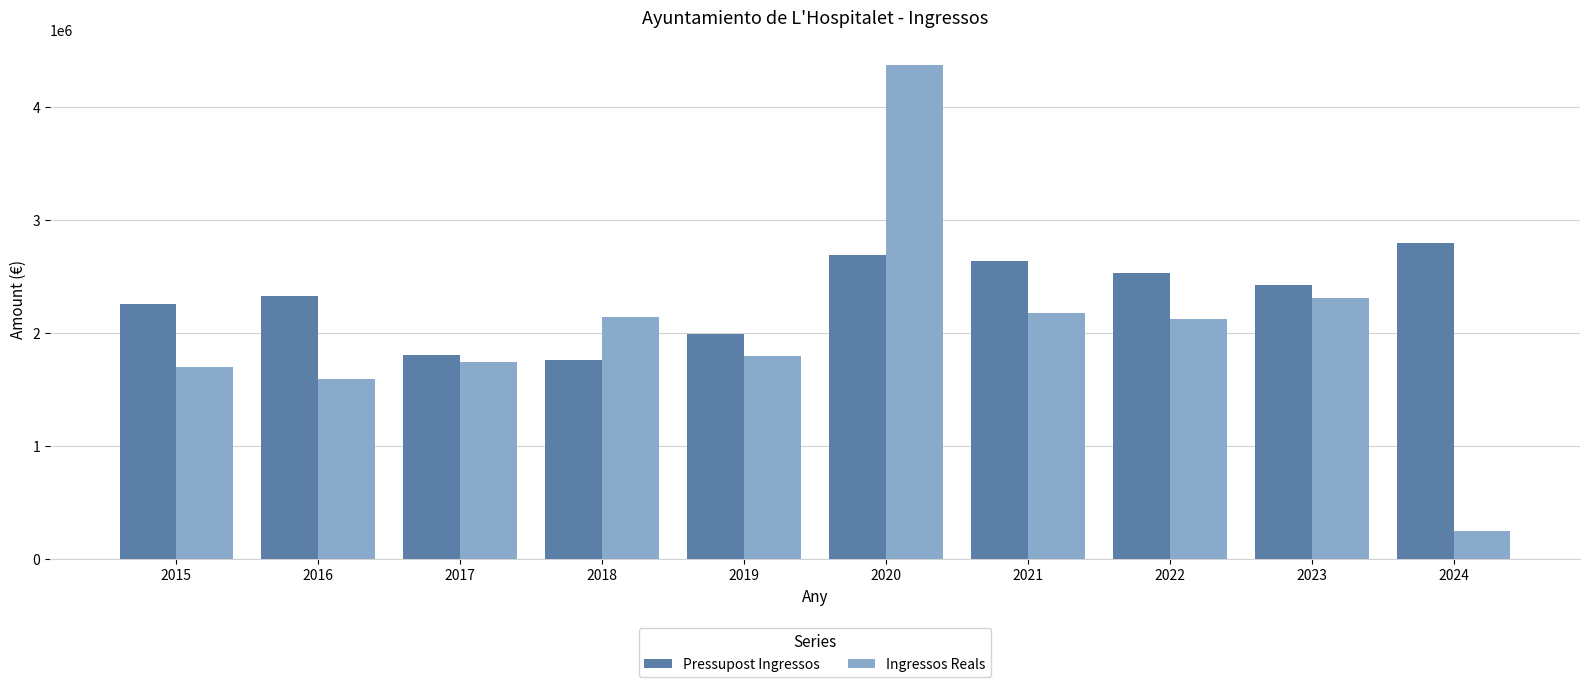

How many bars are there in each group?

2